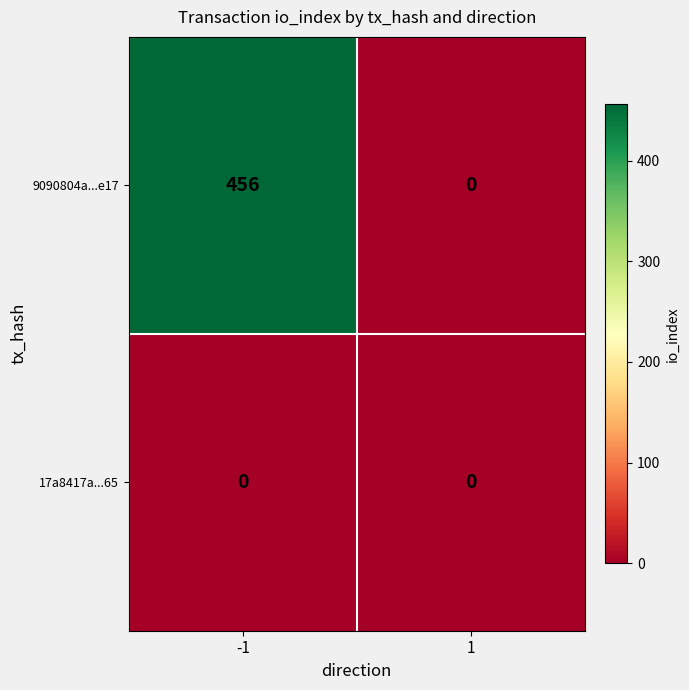

Which series changed the most between -1 and 1?

9090804a...e17